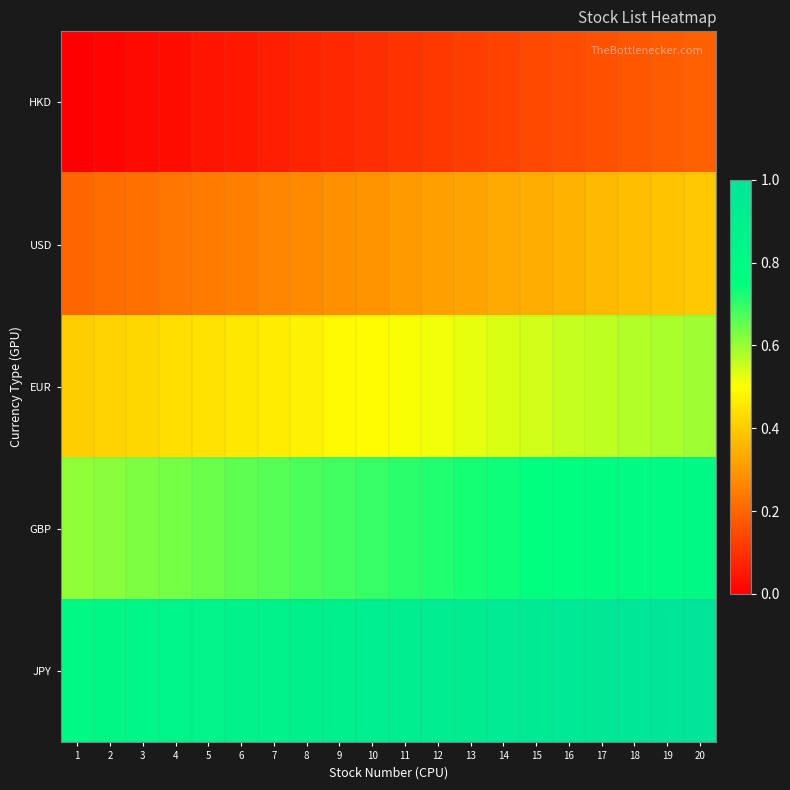

Reading left to right, extract all data points from this chart.

HKD: 1=0.0	2=0.0	3=0.0	4=0.0	5=0.0	6=0.1	7=0.1	8=0.1	9=0.1	10=0.1	11=0.1	12=0.1	13=0.1	14=0.1	15=0.1	16=0.2	17=0.2	18=0.2	19=0.2	20=0.2
USD: 1=0.2	2=0.2	3=0.2	4=0.2	5=0.2	6=0.3	7=0.3	8=0.3	9=0.3	10=0.3	11=0.3	12=0.3	13=0.3	14=0.3	15=0.3	16=0.4	17=0.4	18=0.4	19=0.4	20=0.4
EUR: 1=0.4	2=0.4	3=0.4	4=0.4	5=0.4	6=0.5	7=0.5	8=0.5	9=0.5	10=0.5	11=0.5	12=0.5	13=0.5	14=0.5	15=0.5	16=0.6	17=0.6	18=0.6	19=0.6	20=0.6
GBP: 1=0.6	2=0.6	3=0.6	4=0.6	5=0.6	6=0.7	7=0.7	8=0.7	9=0.7	10=0.7	11=0.7	12=0.7	13=0.7	14=0.7	15=0.7	16=0.8	17=0.8	18=0.8	19=0.8	20=0.8
JPY: 1=0.8	2=0.8	3=0.8	4=0.8	5=0.8	6=0.9	7=0.9	8=0.9	9=0.9	10=0.9	11=0.9	12=0.9	13=0.9	14=0.9	15=0.9	16=1.0	17=1.0	18=1.0	19=1.0	20=1.0